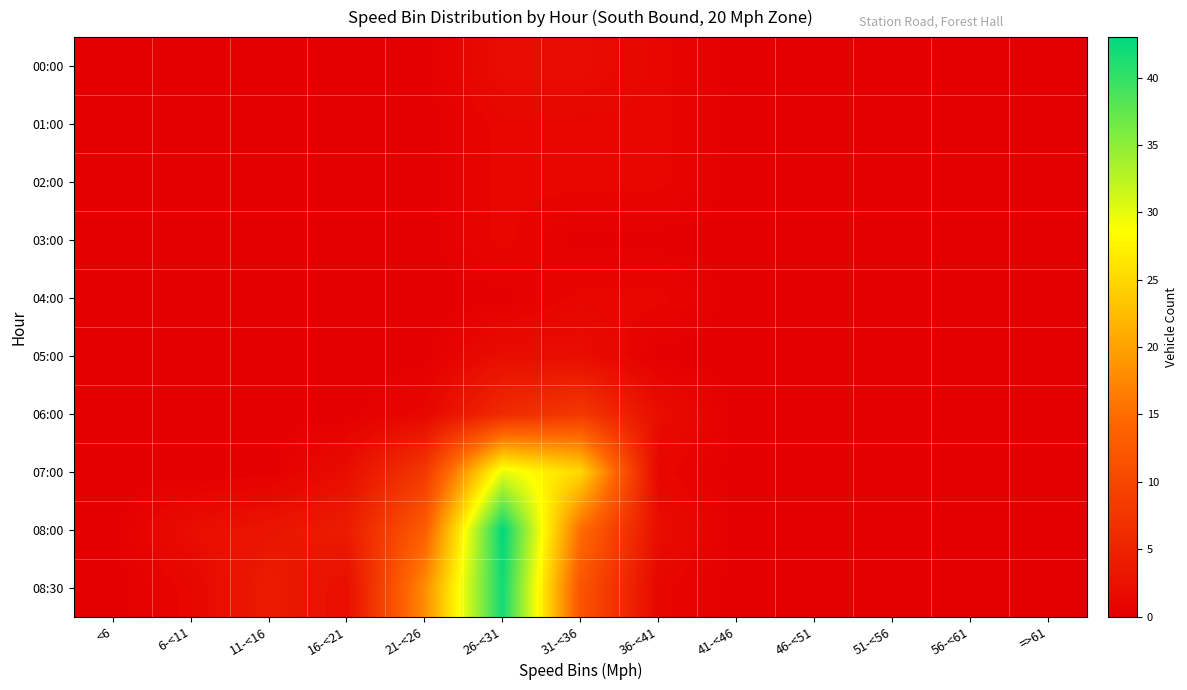

Reading left to right, transcribe all the data shown in this chart.

00:00: <6=0	6-<11=0	11-<16=0	16-<21=0	21-<26=0	26-<31=2	31-<36=2	36-<41=1	41-<46=0	46-<51=0	51-<56=0	56-<61=0	=>61=0
01:00: <6=0	6-<11=0	11-<16=0	16-<21=0	21-<26=0	26-<31=1	31-<36=1	36-<41=1	41-<46=0	46-<51=0	51-<56=0	56-<61=0	=>61=0
02:00: <6=0	6-<11=0	11-<16=0	16-<21=0	21-<26=0	26-<31=1	31-<36=1	36-<41=1	41-<46=0	46-<51=0	51-<56=0	56-<61=0	=>61=0
03:00: <6=0	6-<11=0	11-<16=0	16-<21=0	21-<26=0	26-<31=1	31-<36=0	36-<41=0	41-<46=0	46-<51=0	51-<56=0	56-<61=0	=>61=0
04:00: <6=0	6-<11=0	11-<16=0	16-<21=0	21-<26=0	26-<31=0	31-<36=1	36-<41=1	41-<46=0	46-<51=0	51-<56=0	56-<61=0	=>61=0
05:00: <6=0	6-<11=0	11-<16=0	16-<21=0	21-<26=0	26-<31=2	31-<36=2	36-<41=0	41-<46=0	46-<51=0	51-<56=0	56-<61=0	=>61=0
06:00: <6=0	6-<11=0	11-<16=0	16-<21=0	21-<26=1	26-<31=6	31-<36=8	36-<41=2	41-<46=0	46-<51=0	51-<56=0	56-<61=0	=>61=0
07:00: <6=0	6-<11=0	11-<16=0	16-<21=2	21-<26=8	26-<31=30	31-<36=25	36-<41=1	41-<46=0	46-<51=0	51-<56=0	56-<61=0	=>61=0
08:00: <6=0	6-<11=2	11-<16=3	16-<21=4	21-<26=13	26-<31=43	31-<36=15	36-<41=2	41-<46=0	46-<51=0	51-<56=0	56-<61=0	=>61=0
08:30: <6=0	6-<11=1	11-<16=4	16-<21=2	21-<26=18	26-<31=42	31-<36=12	36-<41=1	41-<46=0	46-<51=0	51-<56=0	56-<61=0	=>61=0